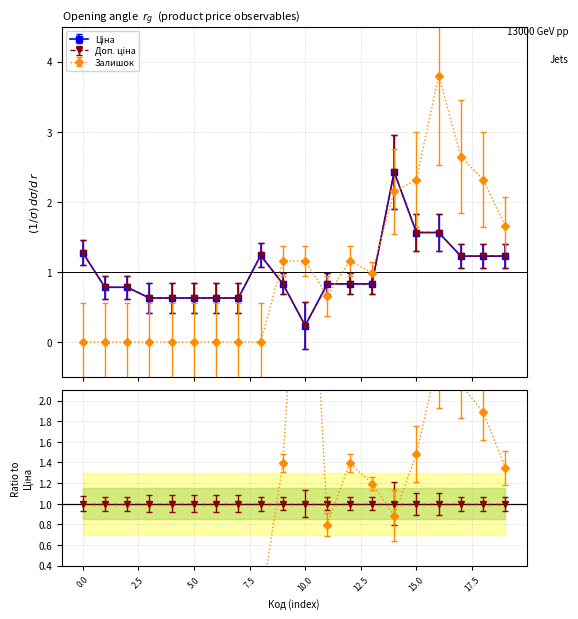

What is the greatest value displayed?

3.8